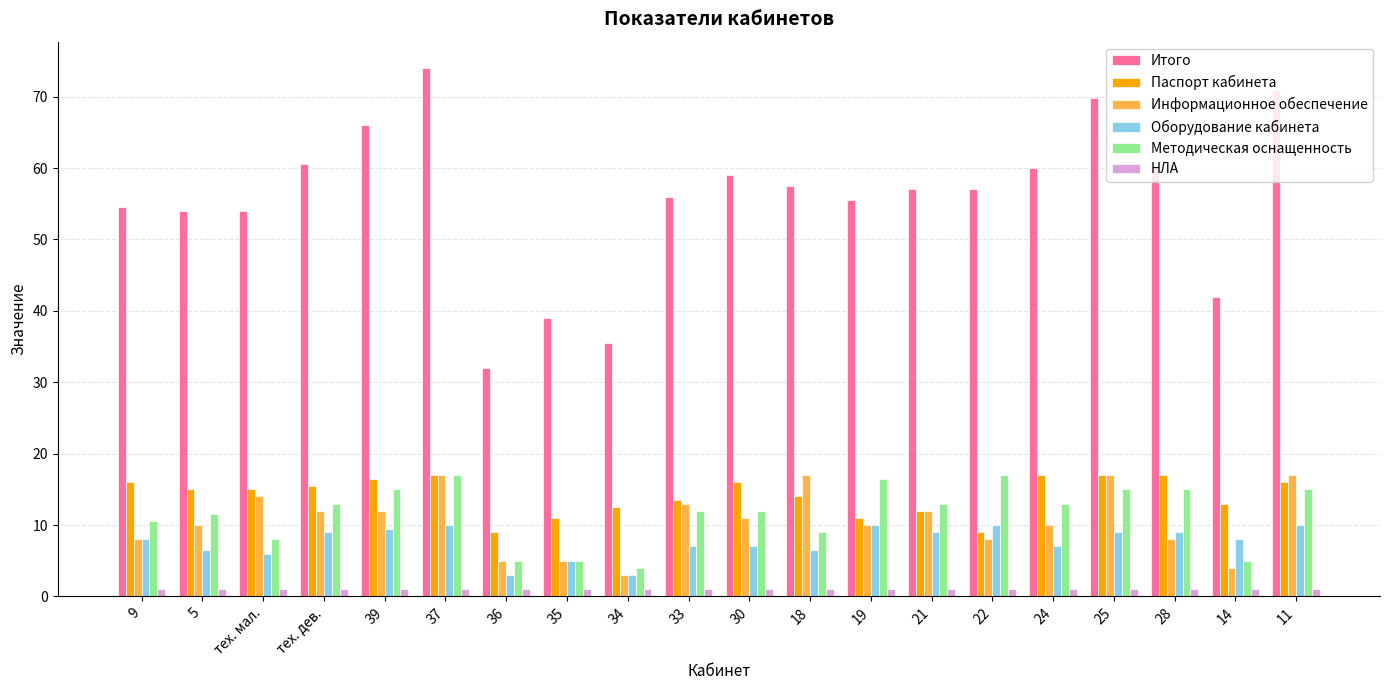

Reading left to right, what are all the values shown in this chart?

Итого: 9=54.5	5=54.0	тех. мал.=54.0	тех. дев.=60.5	39=66.0	37=74.0	36=32.0	35=39.0	34=35.5	33=56.0	30=59.0	18=57.5	19=55.5	21=57.0	22=57.0	24=60.0	25=69.8	28=60.0	14=42.0	11=71.0
Паспорт кабинета: 9=16.0	5=15.0	тех. мал.=15.0	тех. дев.=15.5	39=16.5	37=17.0	36=9.0	35=11.0	34=12.5	33=13.5	30=16.0	18=14.0	19=11.0	21=12.0	22=9.0	24=17.0	25=17.0	28=17.0	14=13.0	11=16.0
Информационное обеспечение: 9=8.0	5=10.0	тех. мал.=14.0	тех. дев.=12.0	39=12.0	37=17.0	36=5.0	35=5.0	34=3.0	33=13.0	30=11.0	18=17.0	19=10.0	21=12.0	22=8.0	24=10.0	25=17.0	28=8.0	14=4.0	11=17.0
Оборудование кабинета: 9=8.0	5=6.5	тех. мал.=6.0	тех. дев.=9.0	39=9.5	37=10.0	36=3.0	35=5.0	34=3.0	33=7.0	30=7.0	18=6.5	19=10.0	21=9.0	22=10.0	24=7.0	25=9.0	28=9.0	14=8.0	11=10.0
Методическая оснащенность: 9=10.5	5=11.5	тех. мал.=8.0	тех. дев.=13.0	39=15.0	37=17.0	36=5.0	35=5.0	34=4.0	33=12.0	30=12.0	18=9.0	19=16.5	21=13.0	22=17.0	24=13.0	25=15.0	28=15.0	14=5.0	11=15.0
НЛА: 9=1.0	5=1.0	тех. мал.=1.0	тех. дев.=1.0	39=1.0	37=1.0	36=1.0	35=1.0	34=1.0	33=1.0	30=1.0	18=1.0	19=1.0	21=1.0	22=1.0	24=1.0	25=1.0	28=1.0	14=1.0	11=1.0